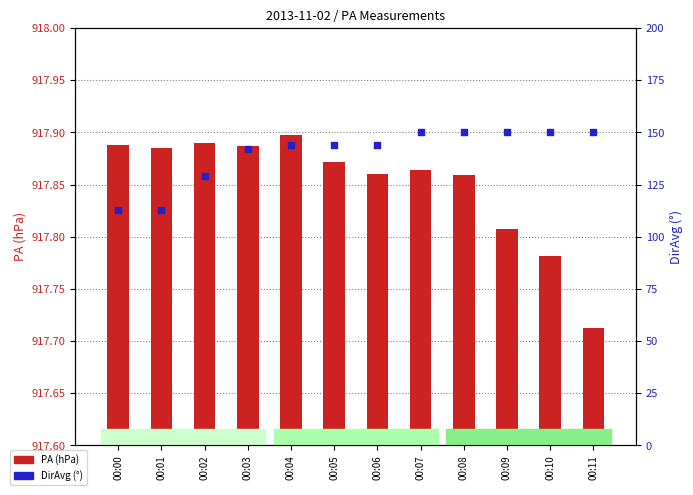

At which category is the sum across all series the highest?

00:07